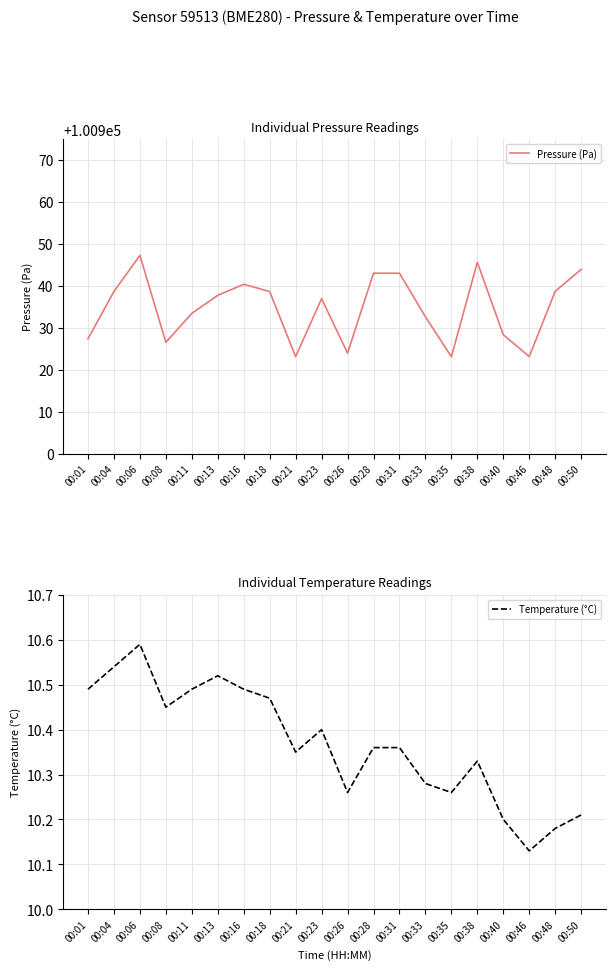

Is it true that Pressure (Pa) equals 53317.6 at 00:26?

False